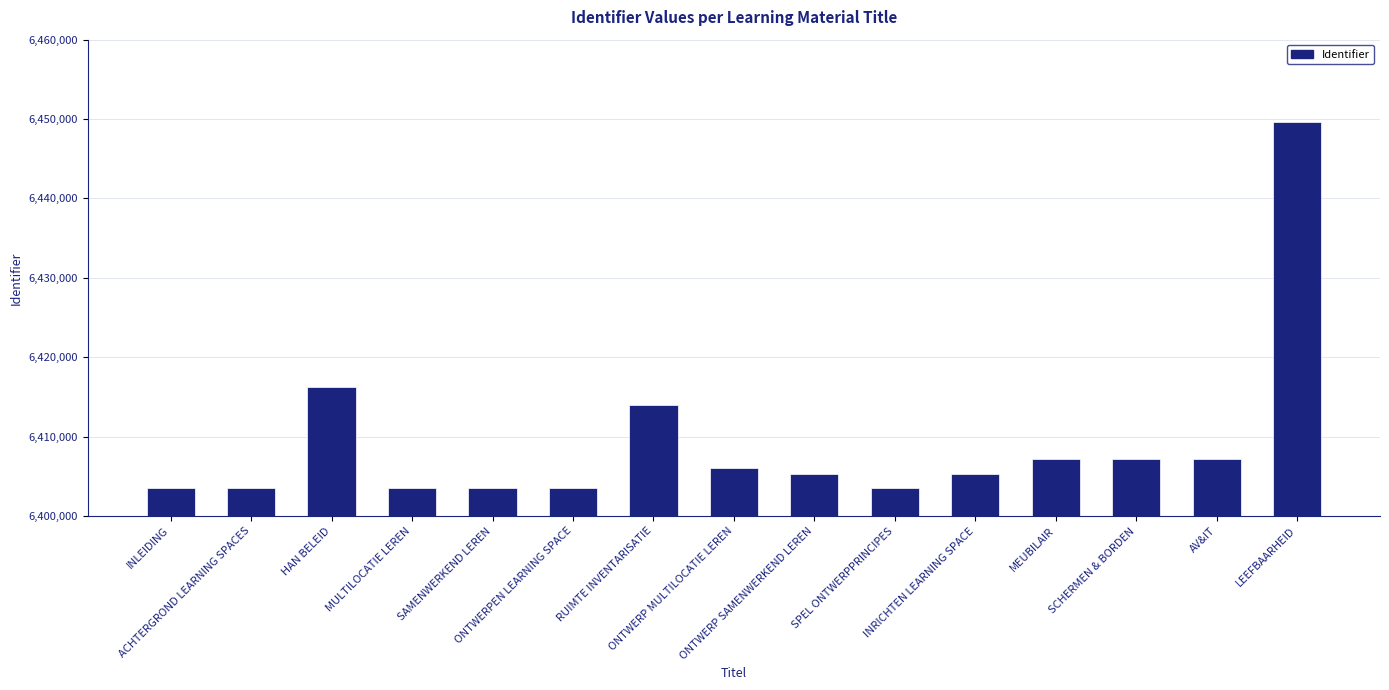

How many data points does each series have?

15